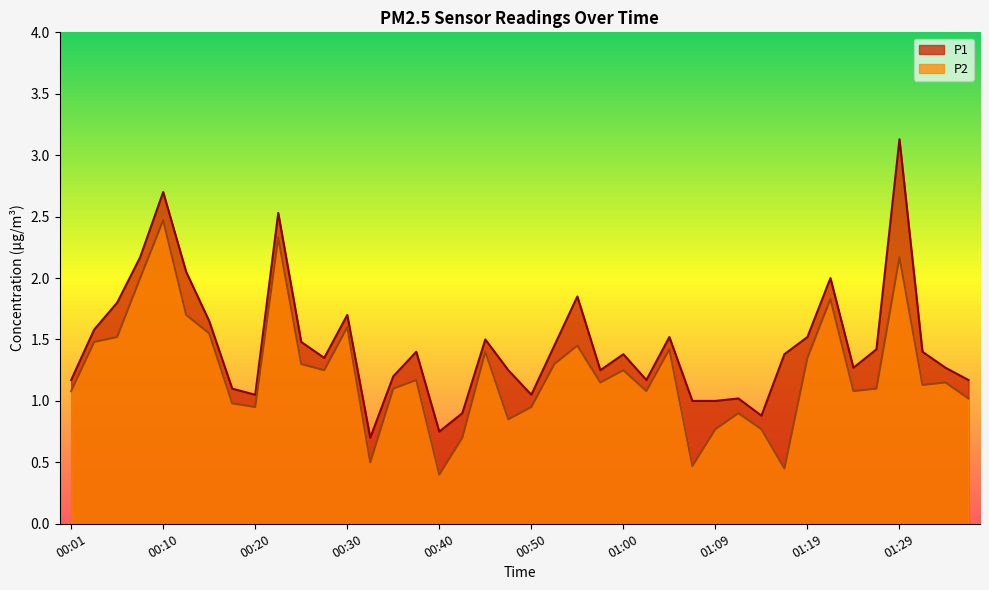

What is the sum of the P2 values at 01:07 and 00:25?

1.8